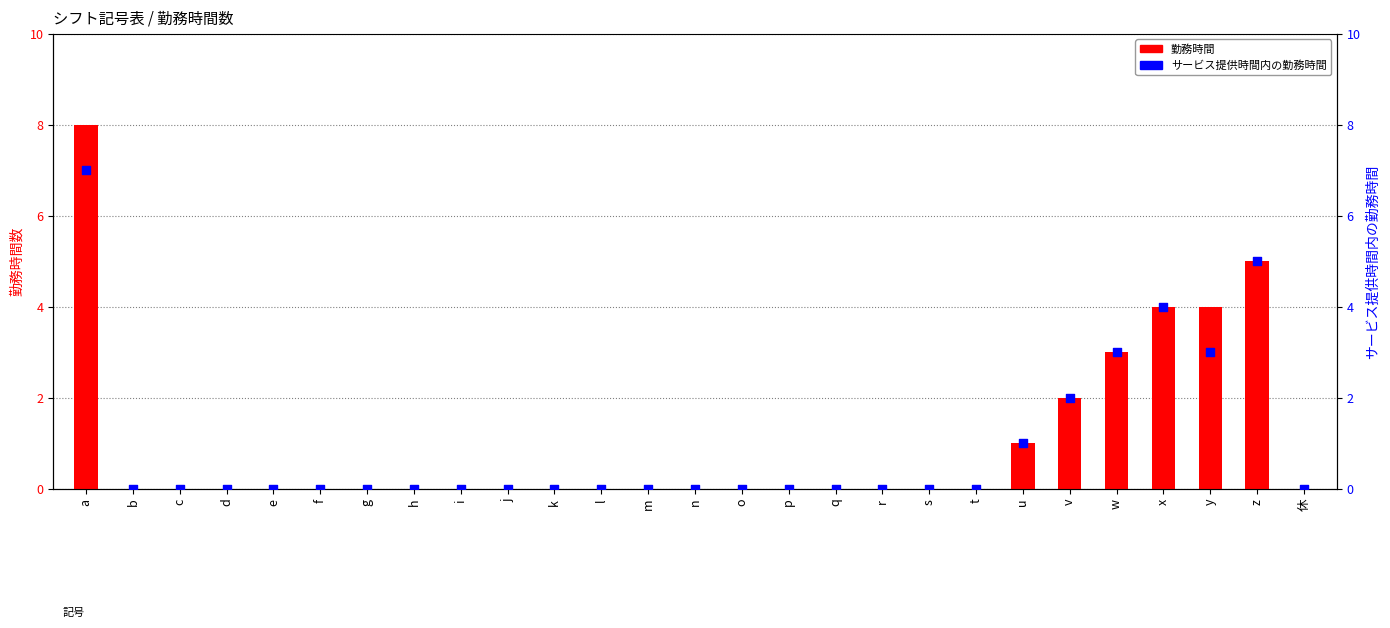

What is the total value across all series at a?

15